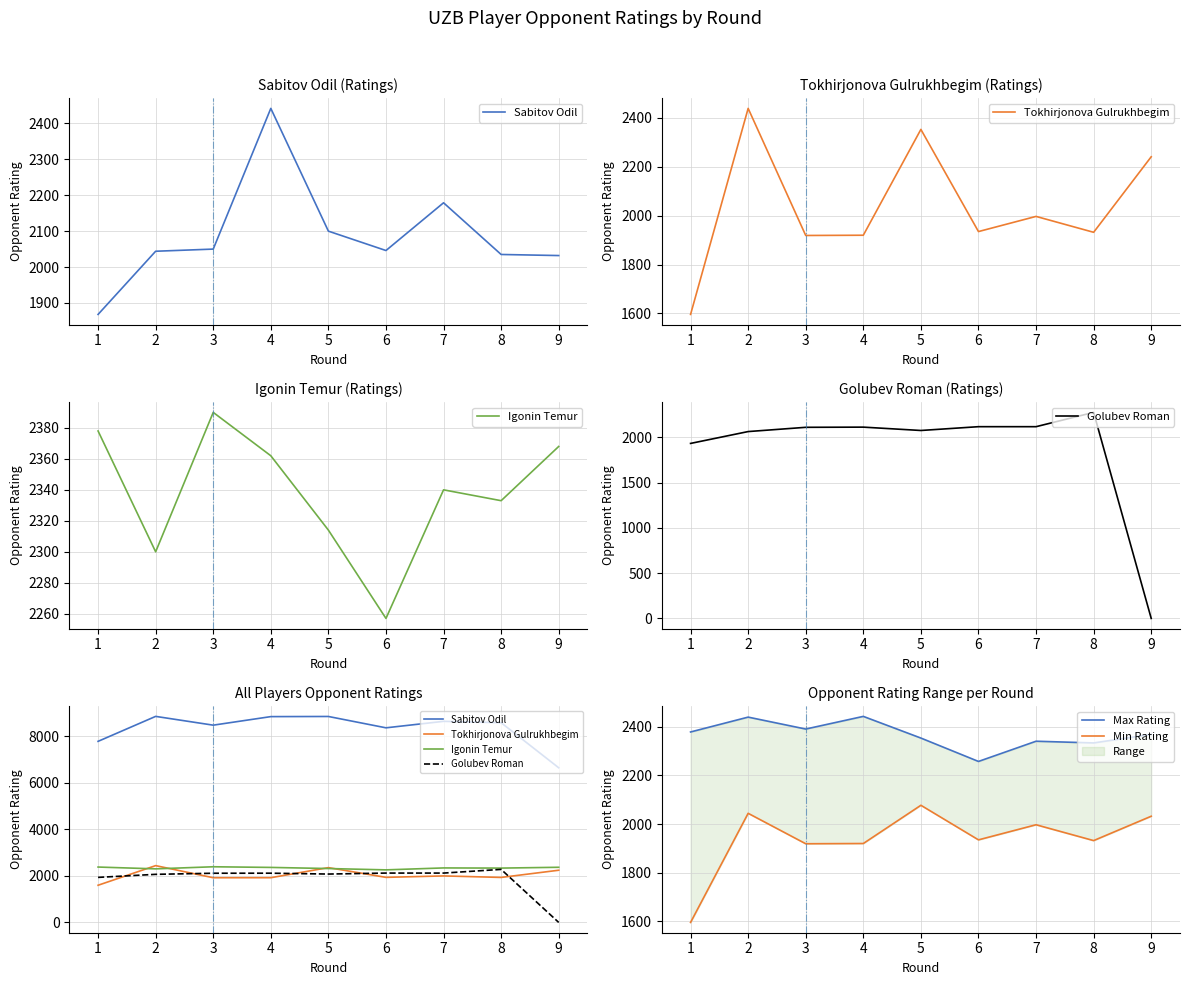

How many data points in Tokhirjonova Gulrukhbegim are less than 1935?

4